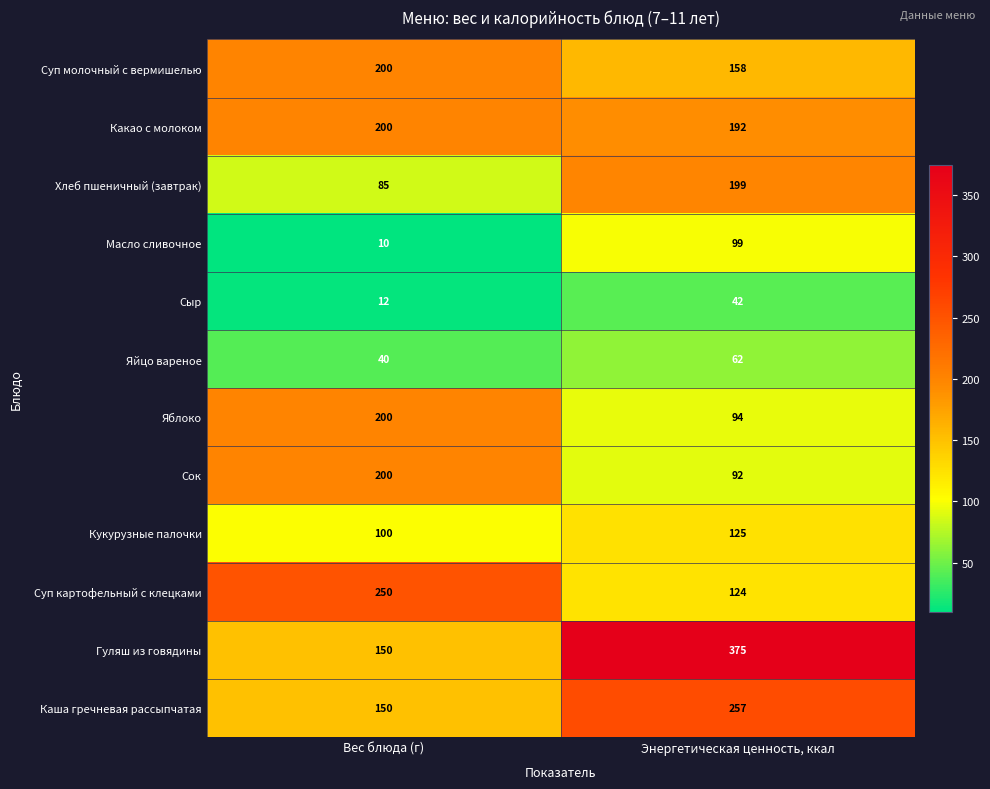

Reading left to right, extract all data points from this chart.

Суп молочный с вермишелью: Вес блюда (г)=200	Энергетическая ценность, ккал=158
Какао с молоком: Вес блюда (г)=200	Энергетическая ценность, ккал=192
Хлеб пшеничный (завтрак): Вес блюда (г)=85	Энергетическая ценность, ккал=199
Масло сливочное: Вес блюда (г)=10	Энергетическая ценность, ккал=99
Сыр: Вес блюда (г)=12	Энергетическая ценность, ккал=42
Яйцо вареное: Вес блюда (г)=40	Энергетическая ценность, ккал=62
Яблоко: Вес блюда (г)=200	Энергетическая ценность, ккал=94
Сок: Вес блюда (г)=200	Энергетическая ценность, ккал=92
Кукурузные палочки: Вес блюда (г)=100	Энергетическая ценность, ккал=125
Суп картофельный с клецками: Вес блюда (г)=250	Энергетическая ценность, ккал=124
Гуляш из говядины: Вес блюда (г)=150	Энергетическая ценность, ккал=375
Каша гречневая рассыпчатая: Вес блюда (г)=150	Энергетическая ценность, ккал=257